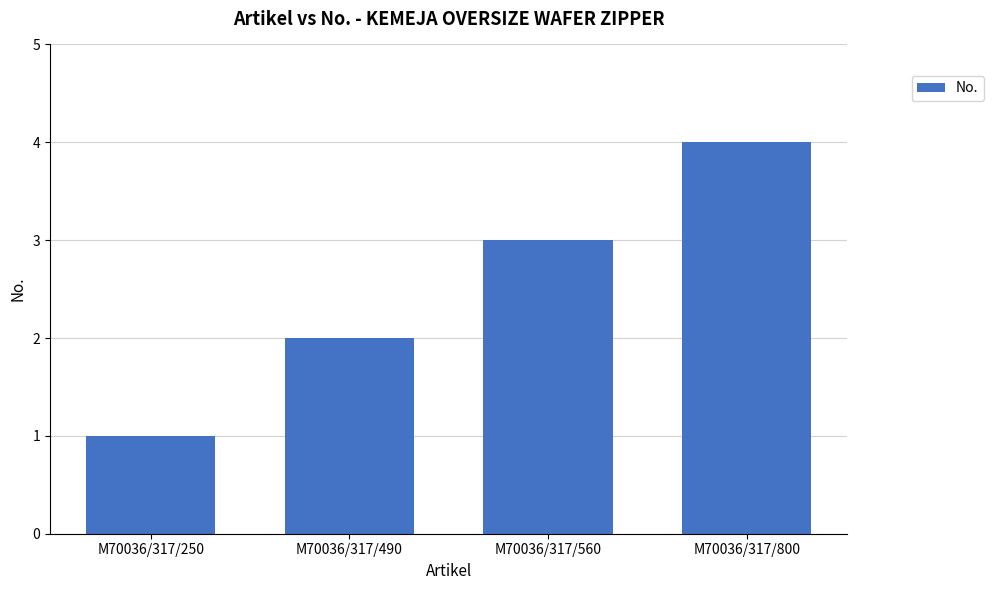

True or false: the data shows 1 at M70036/317/490.

False